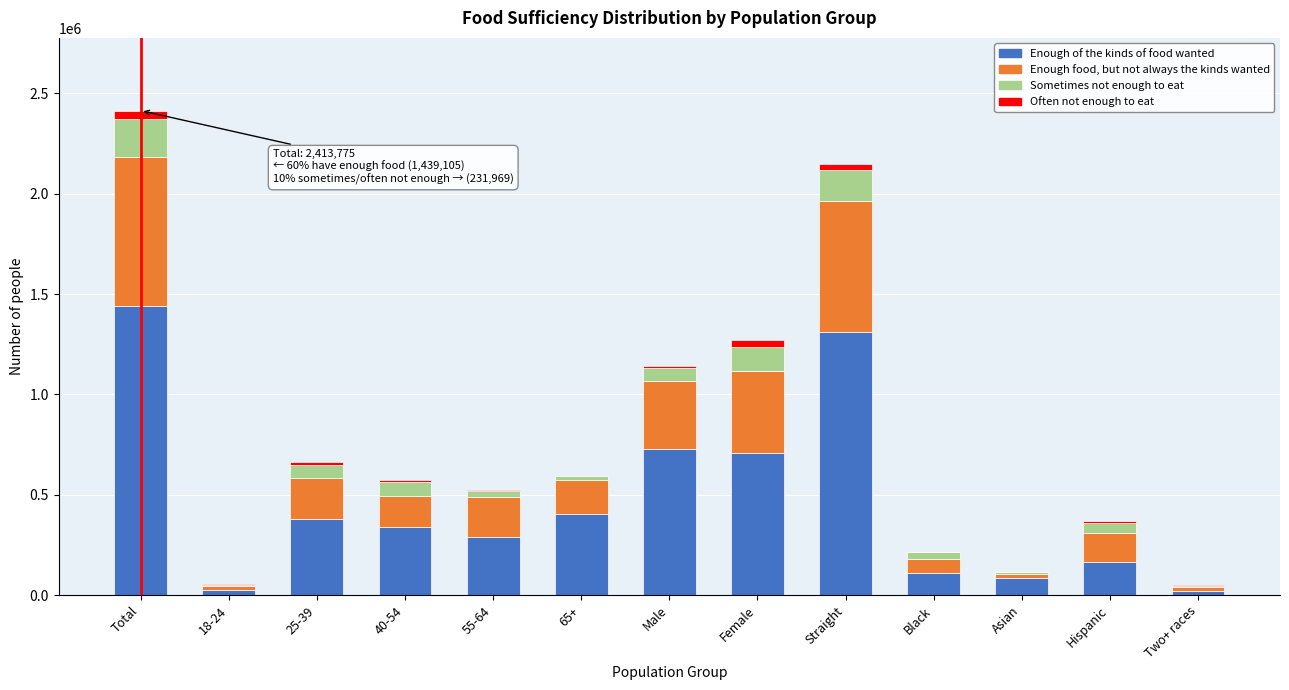

At which label does Enough of the kinds of food wanted reach its peak?

Total